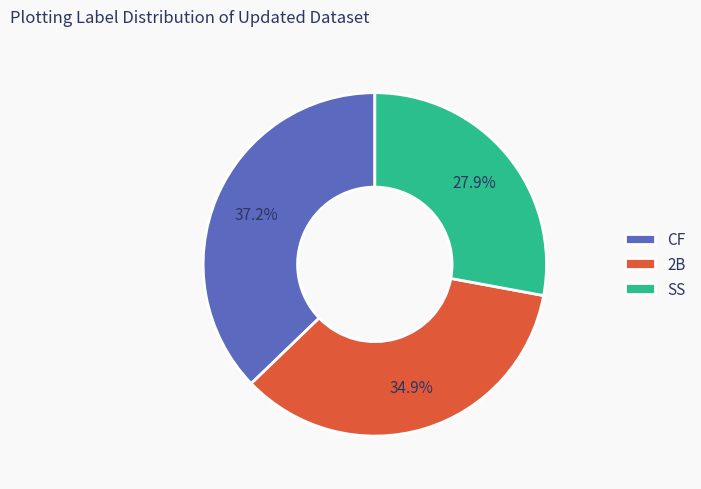

Do CF and SS together represent more than half of the pie?

Yes